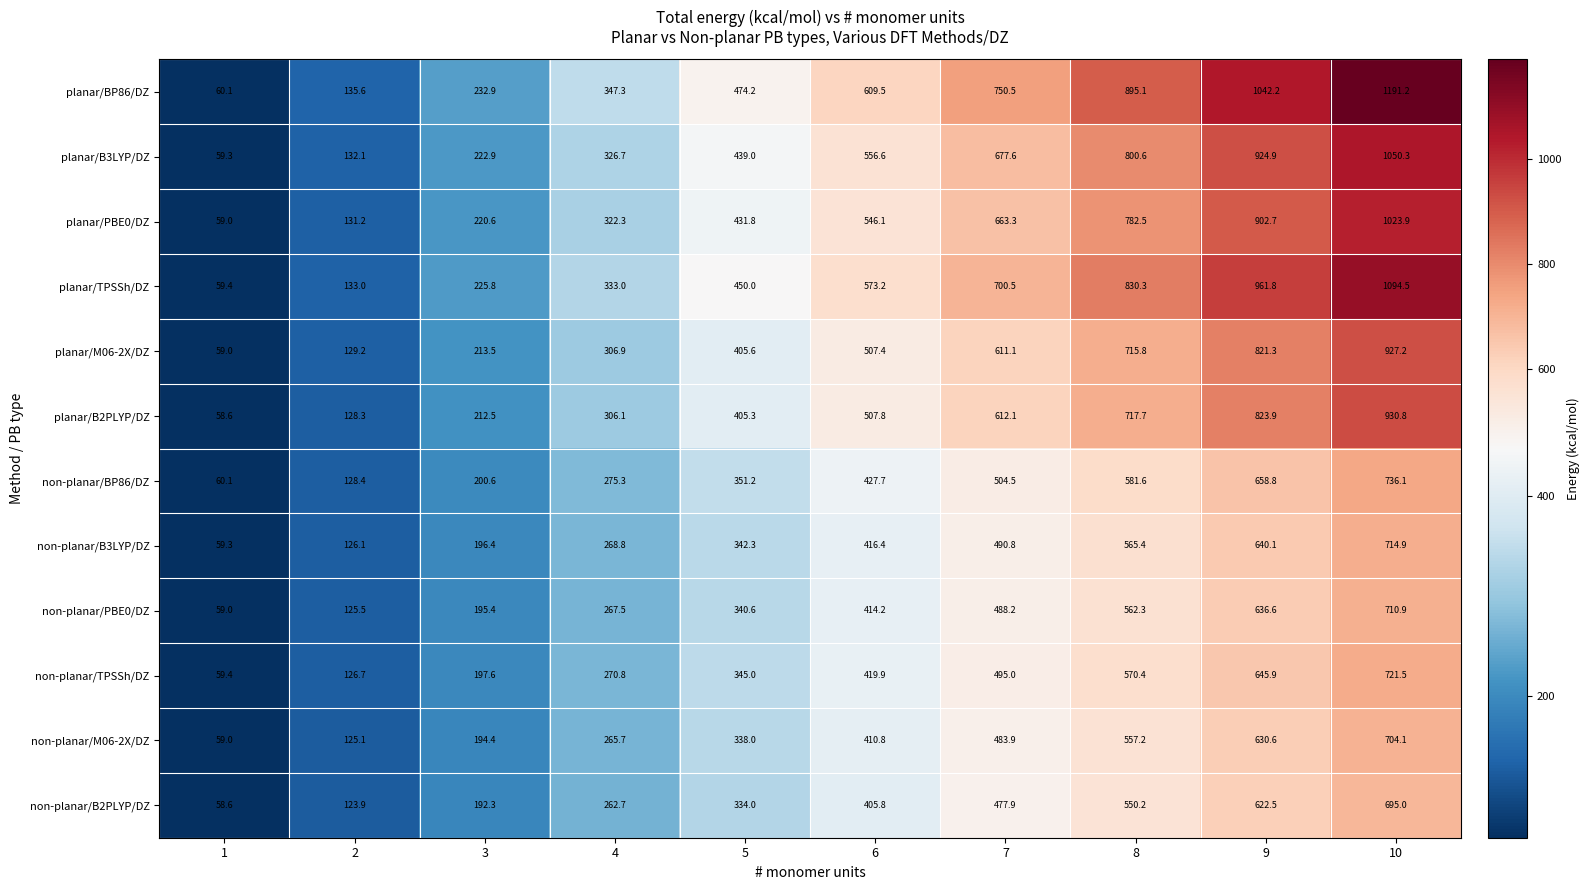

Count the number of data series in this chart.

12